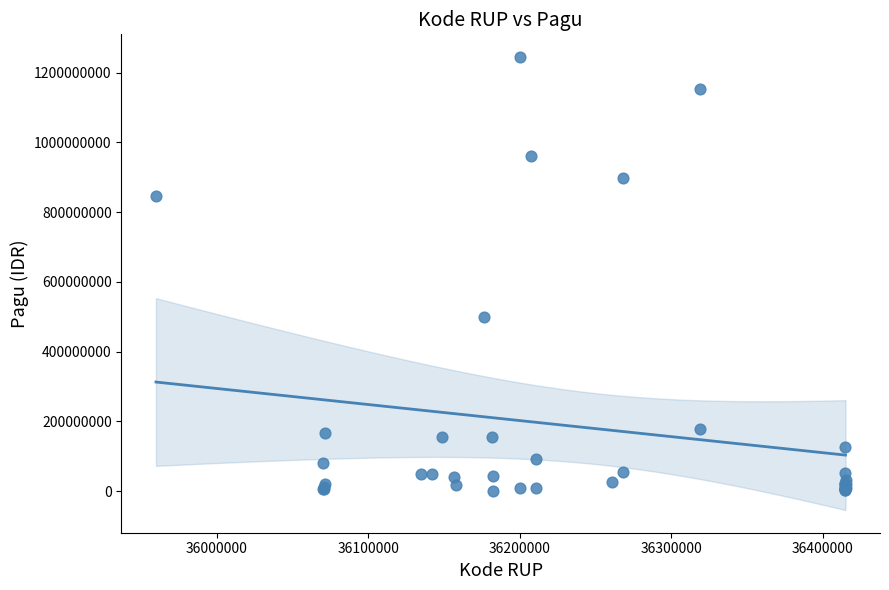

What Y value in the scatter plot is closest to 622840000?

499932000